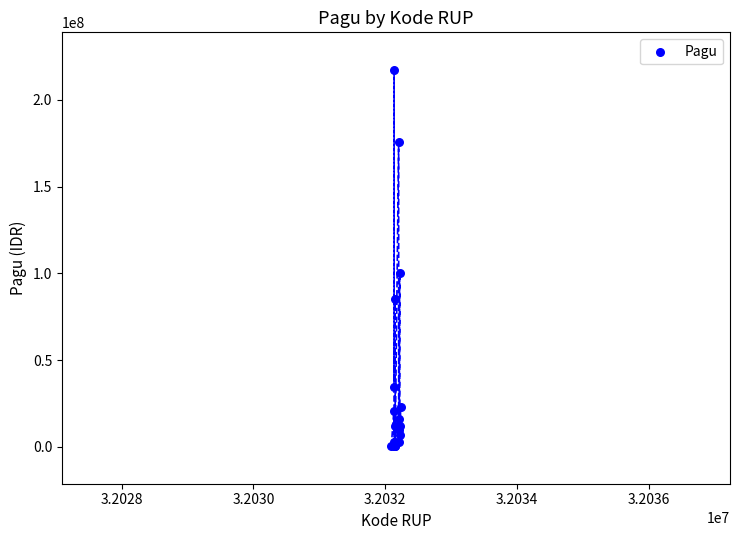

What Y value in the scatter plot is closest to 108800000?

99958000